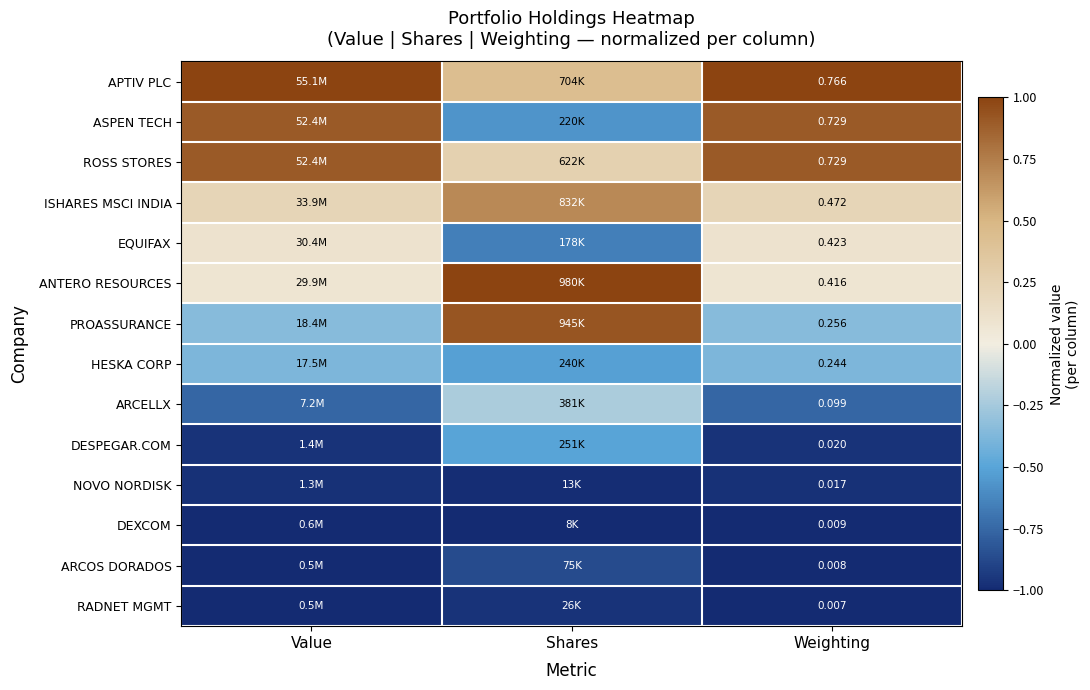

Rank the series by their maximum value, from lowest to highest.

DEXCOM, NOVO NORDISK, RADNET MGMT, ARCOS DORADOS, DESPEGAR.COM, HESKA CORP, ARCELLX, EQUIFAX, ISHARES MSCI INDIA, ROSS STORES, ASPEN TECH, PROASSURANCE, APTIV PLC, ANTERO RESOURCES